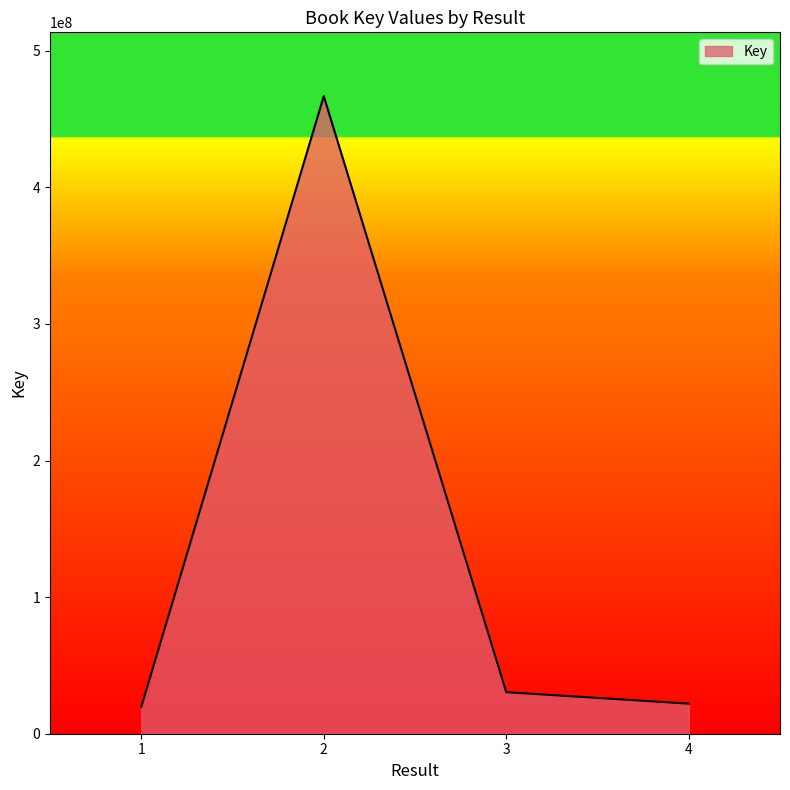

What is the smallest value displayed?

19626324